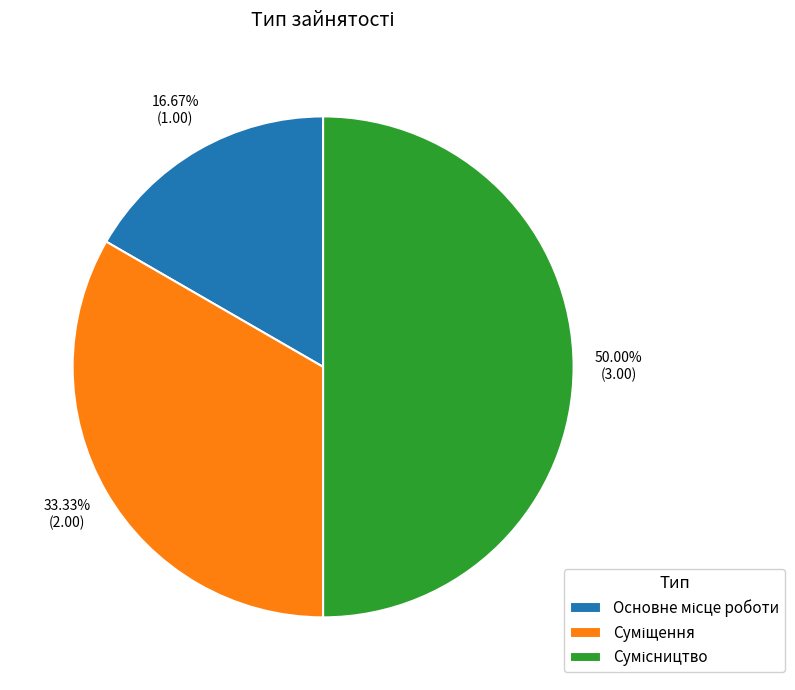

How many segments does this pie chart have?

3